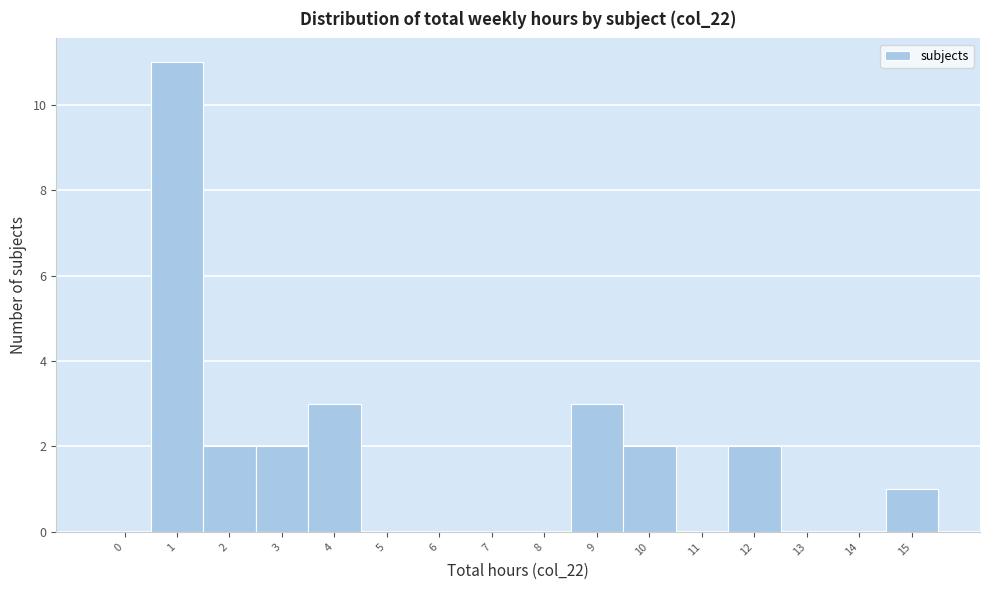

Reading right to left, extract all data points from this chart.

15=1	14=0	13=0	12=2	11=0	10=2	9=3	8=0	7=0	6=0	5=0	4=3	3=2	2=2	1=11	0=0